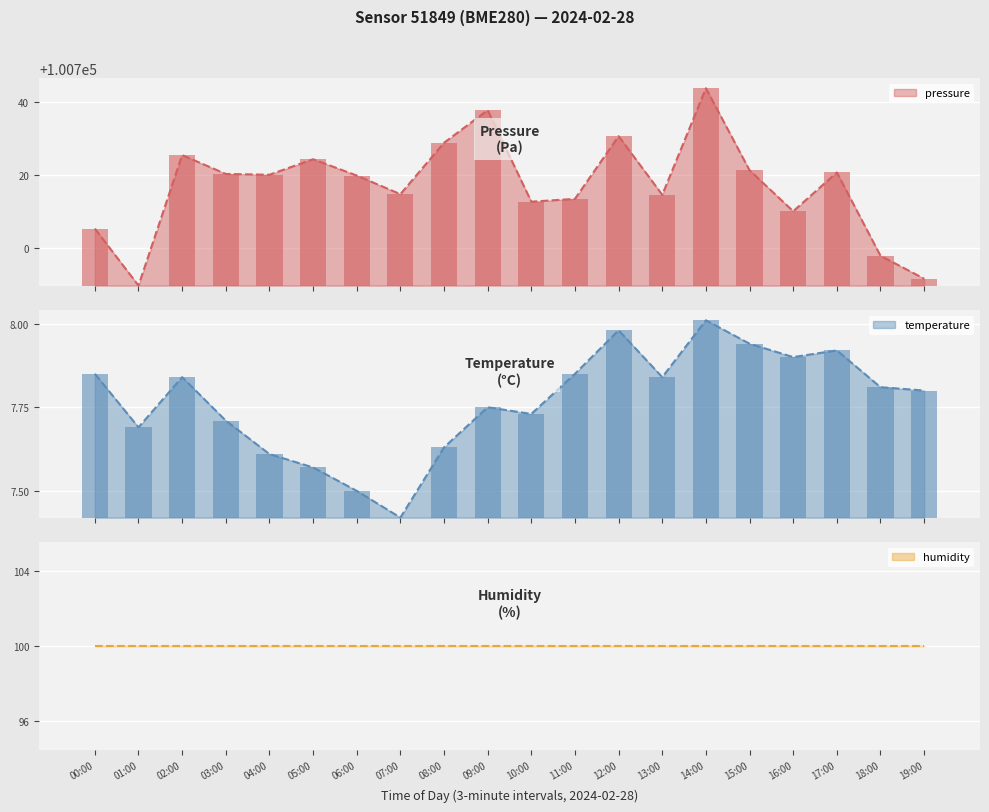

What is the highest value of the pressure series?

100743.8